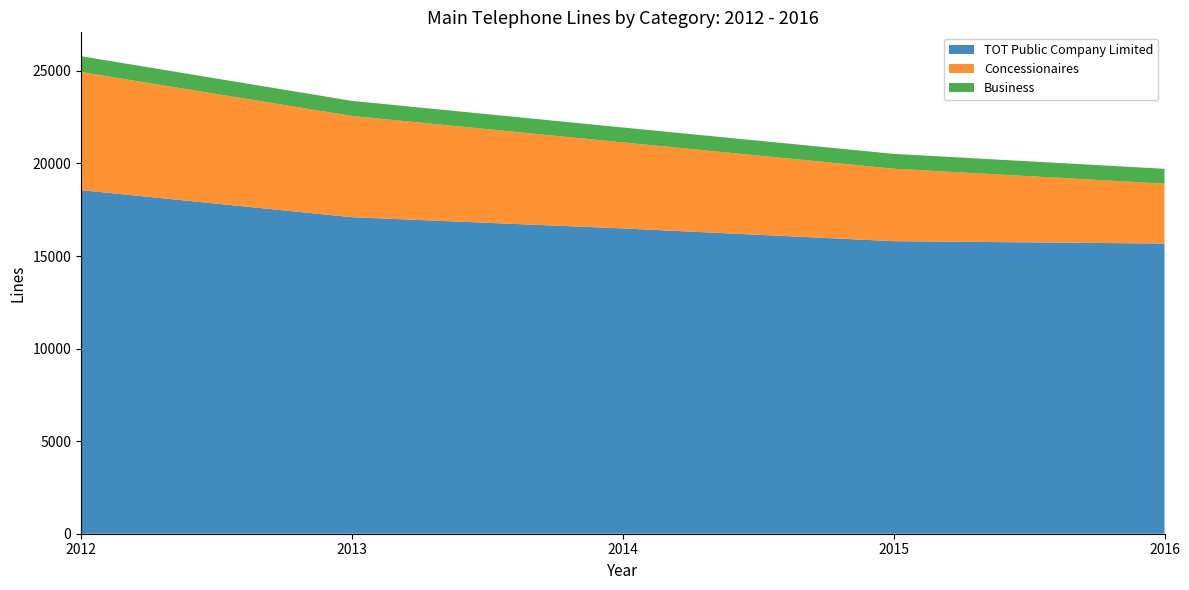

Reading left to right, what are all the values shown in this chart?

TOT Public Company Limited: 2012=18559	2013=17096	2014=16491	2015=15802	2016=15672
Concessionaires: 2012=6378	2013=5469	2014=4646	2015=3915	2016=3236
Business: 2012=855	2013=815	2014=805	2015=801	2016=802